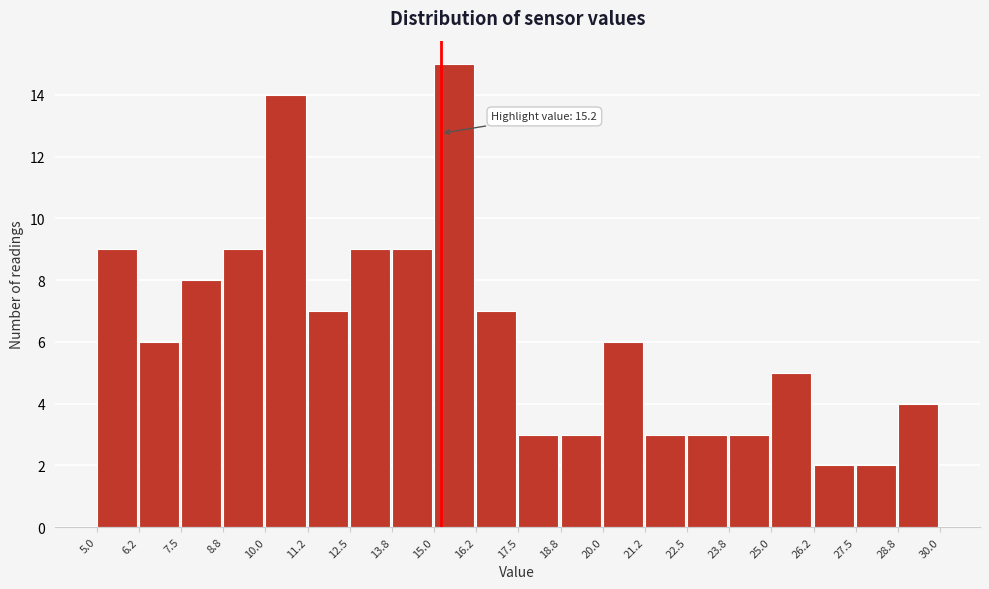

Which range on the x-axis has the tallest bar?

15.0 to 16.2